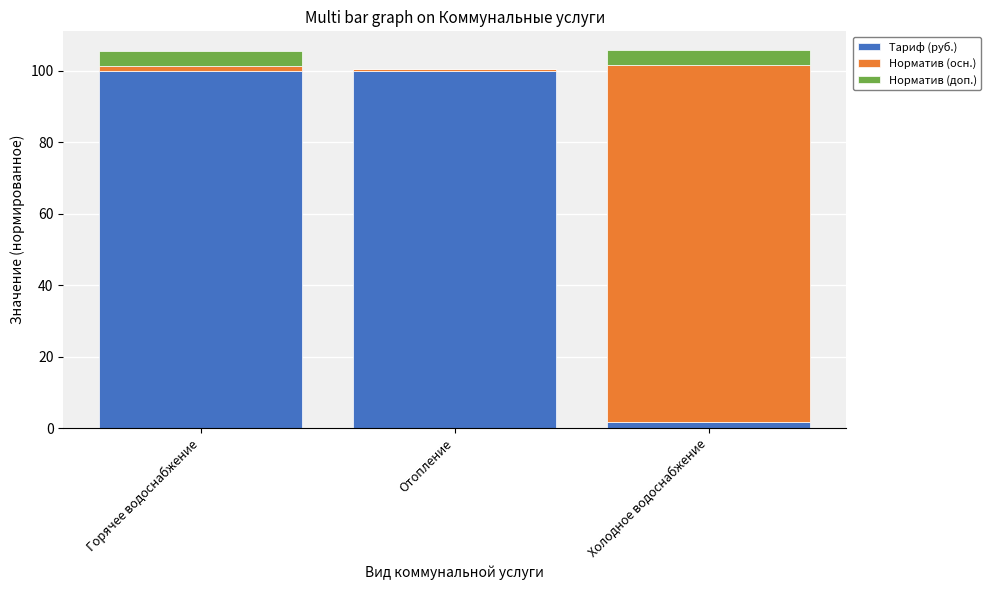

The value of Тариф (руб.) at Отопление is 146.0. True or false?

False